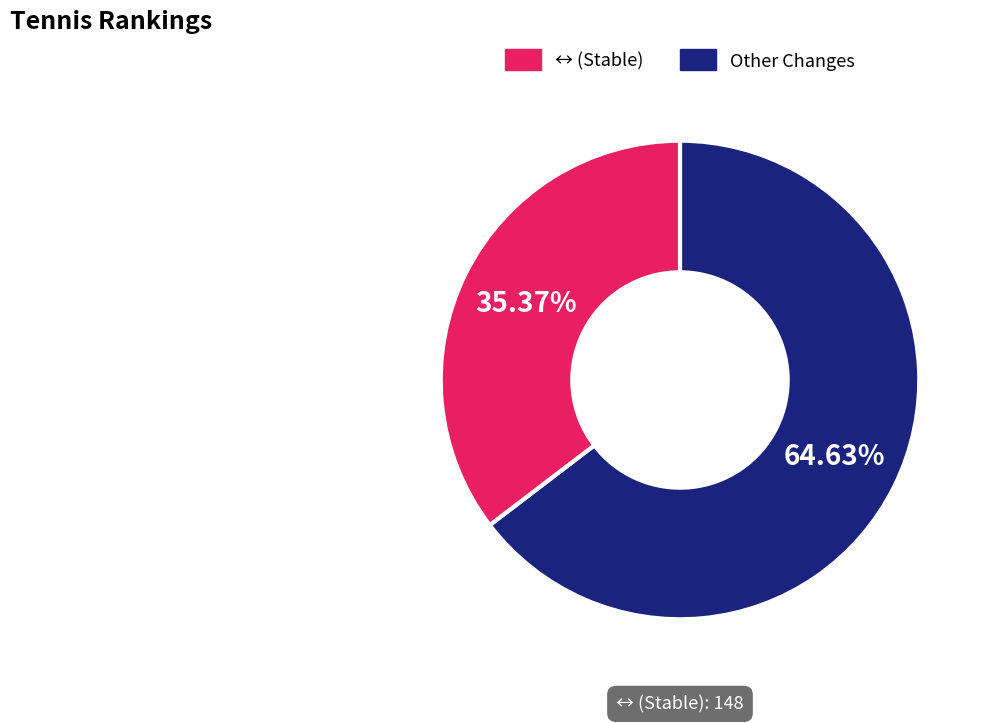

Is the sum of ↔ (Stable) and Other Changes greater than half?

Yes